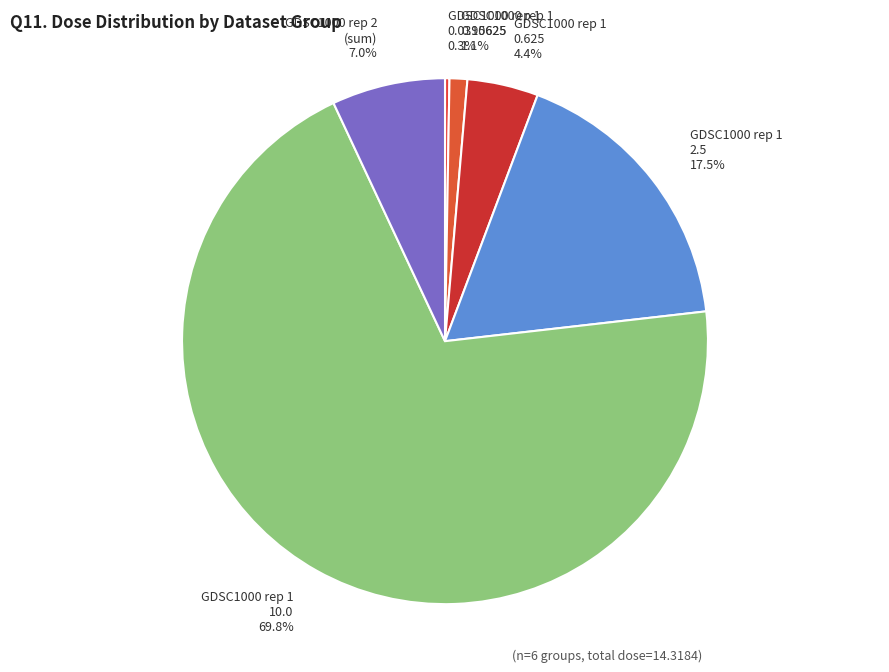

Between GDSC1000 rep 1 10.0 and GDSC1000 rep 1 2.5, which is larger?

GDSC1000 rep 1 10.0